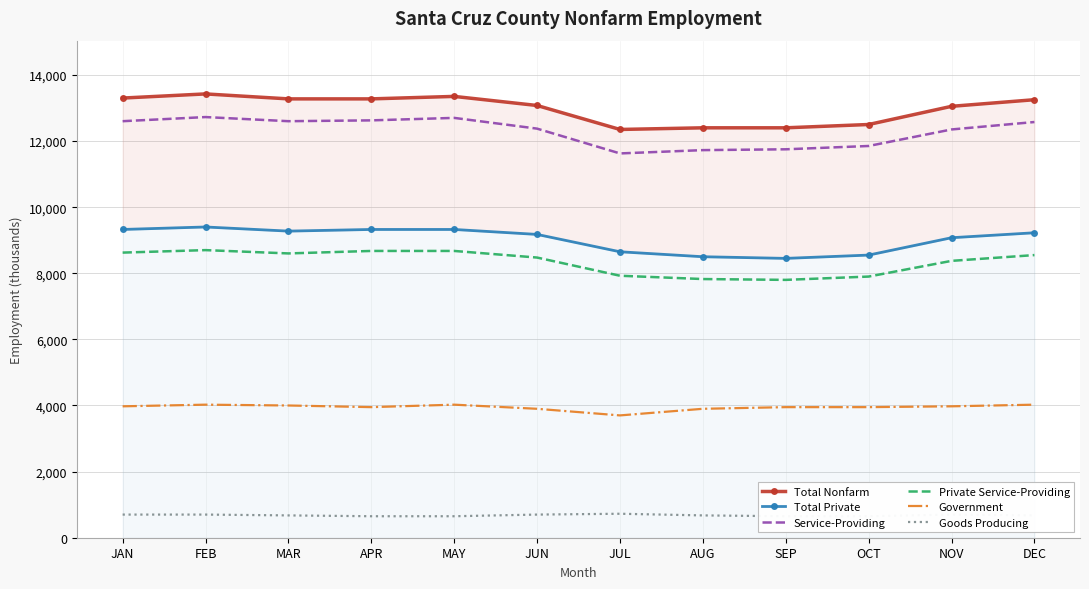

At which category does Government reach its first local valley?

APR